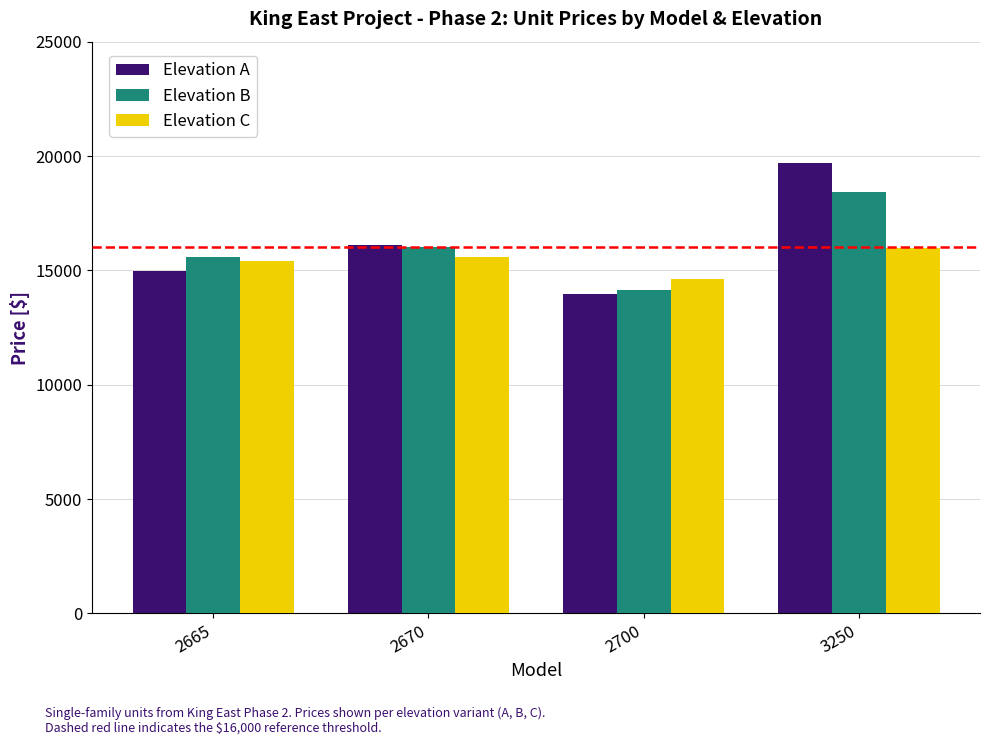

Is it true that Elevation B equals 14137 at 2700?

True